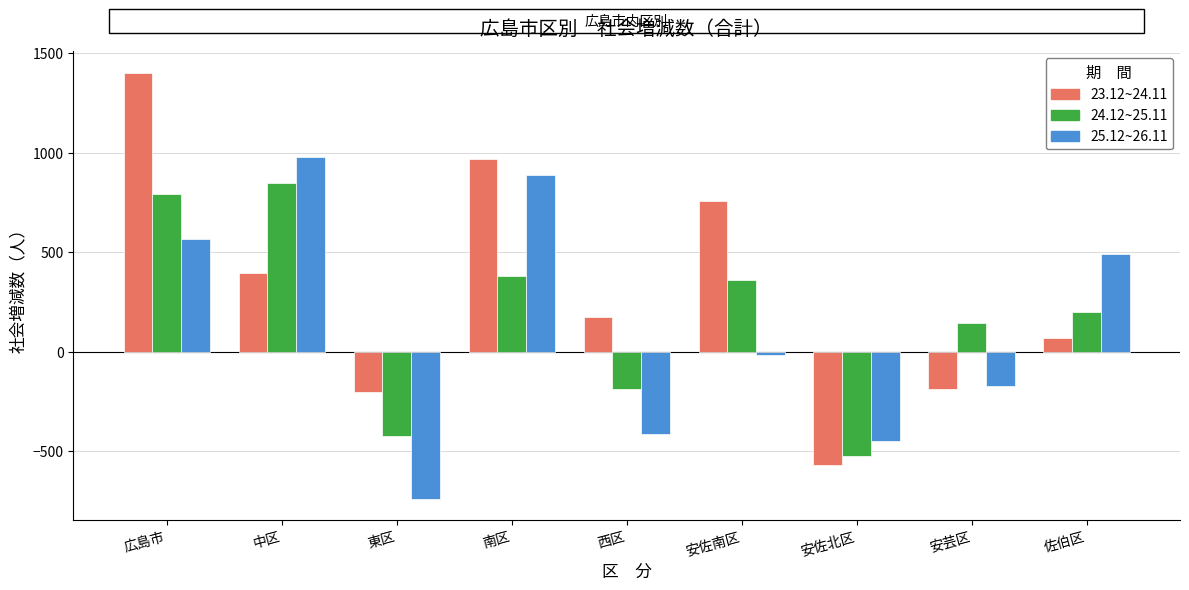

Does the chart contain stacked bars?

No